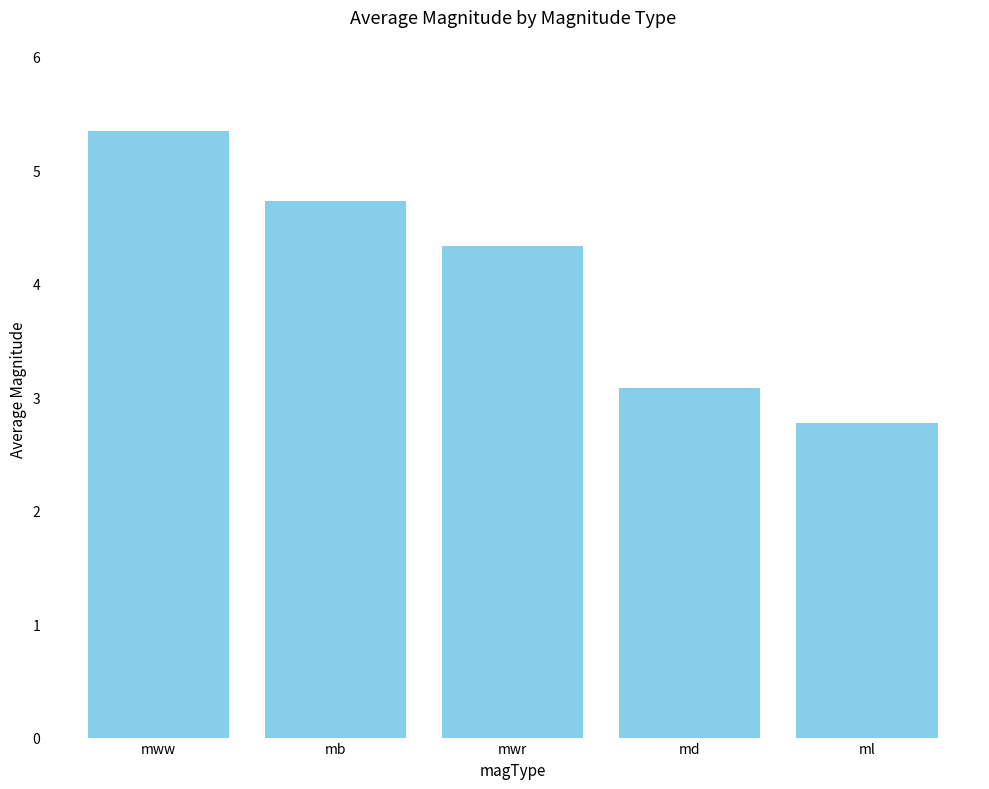

Are the bars grouped side by side (vs. stacked)?

No